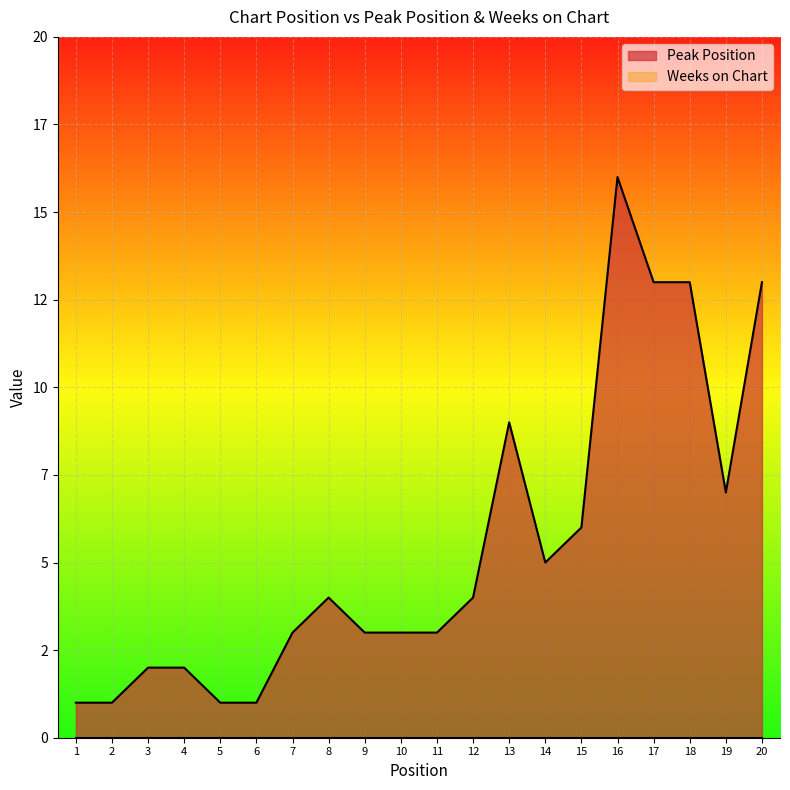

What is the greatest value displayed?

16